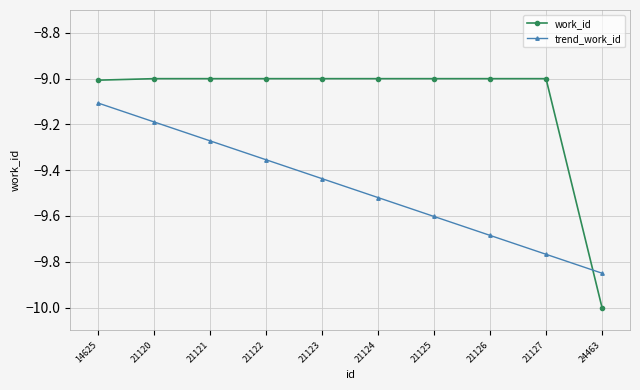

Which series has the widest spread of values?

work_id